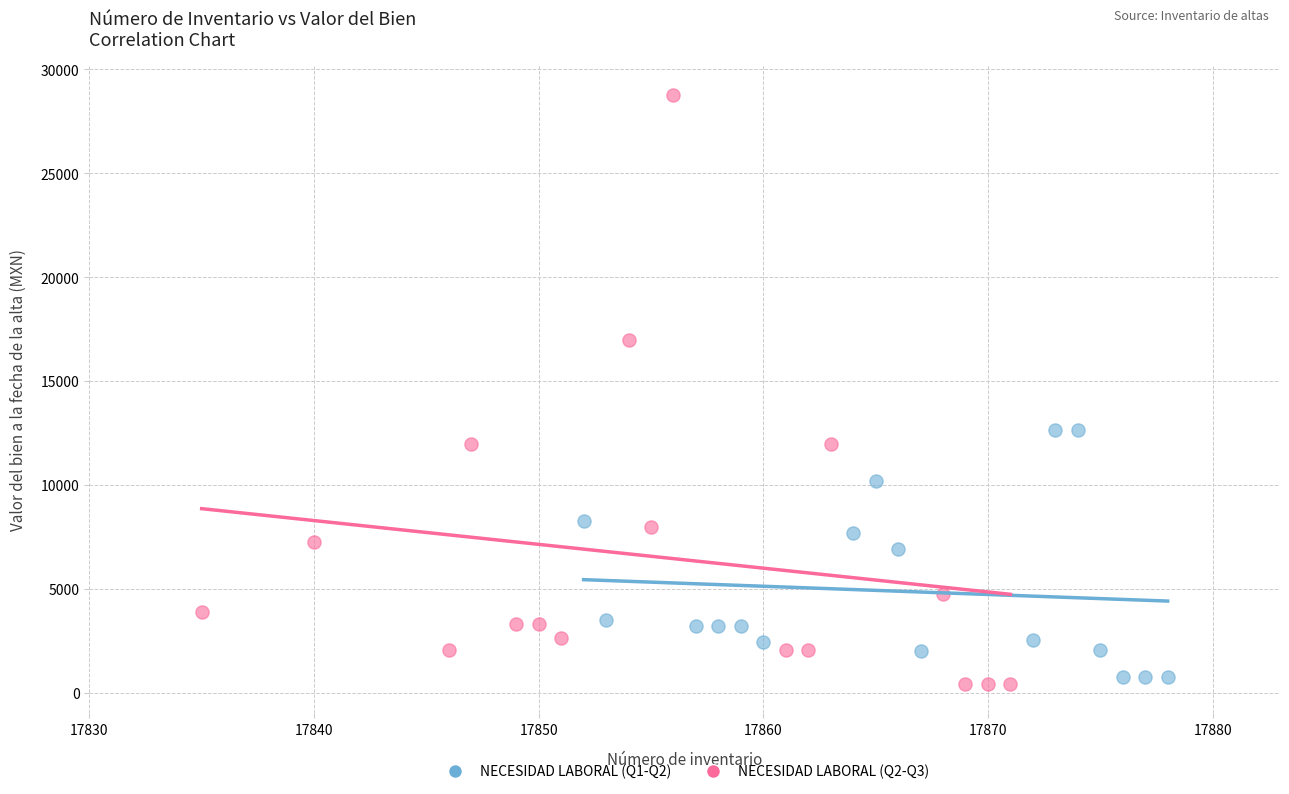

What are all the series names shown in the legend?

NECESIDAD LABORAL (Q1-Q2), NECESIDAD LABORAL (Q2-Q3)